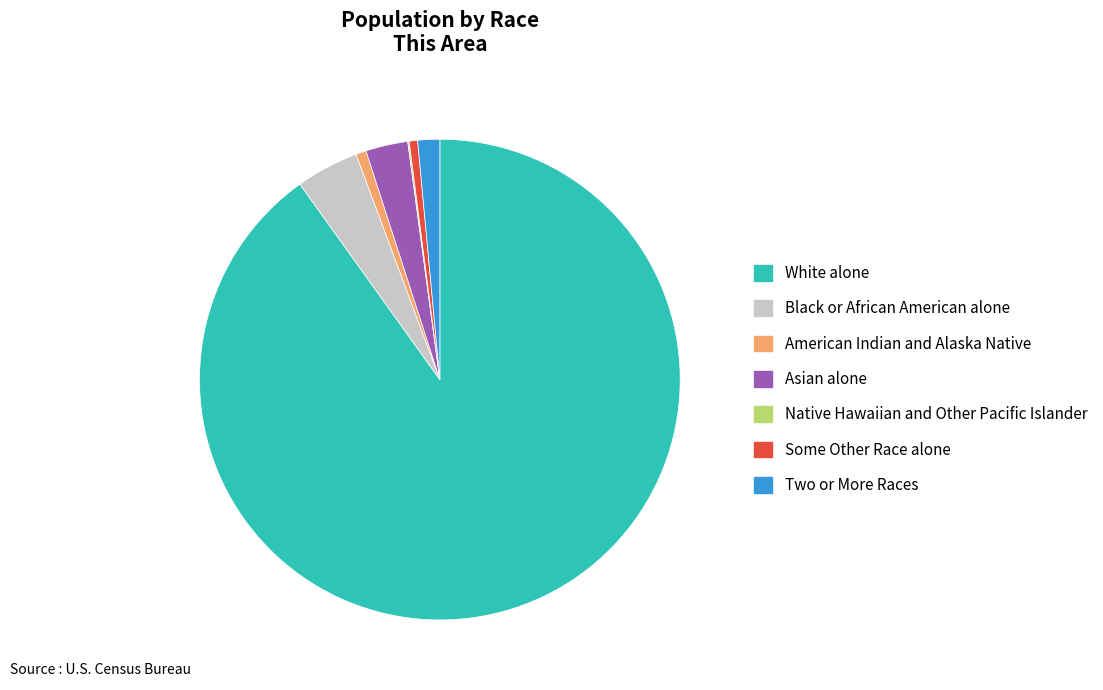

Does any single category account for the majority?

Yes